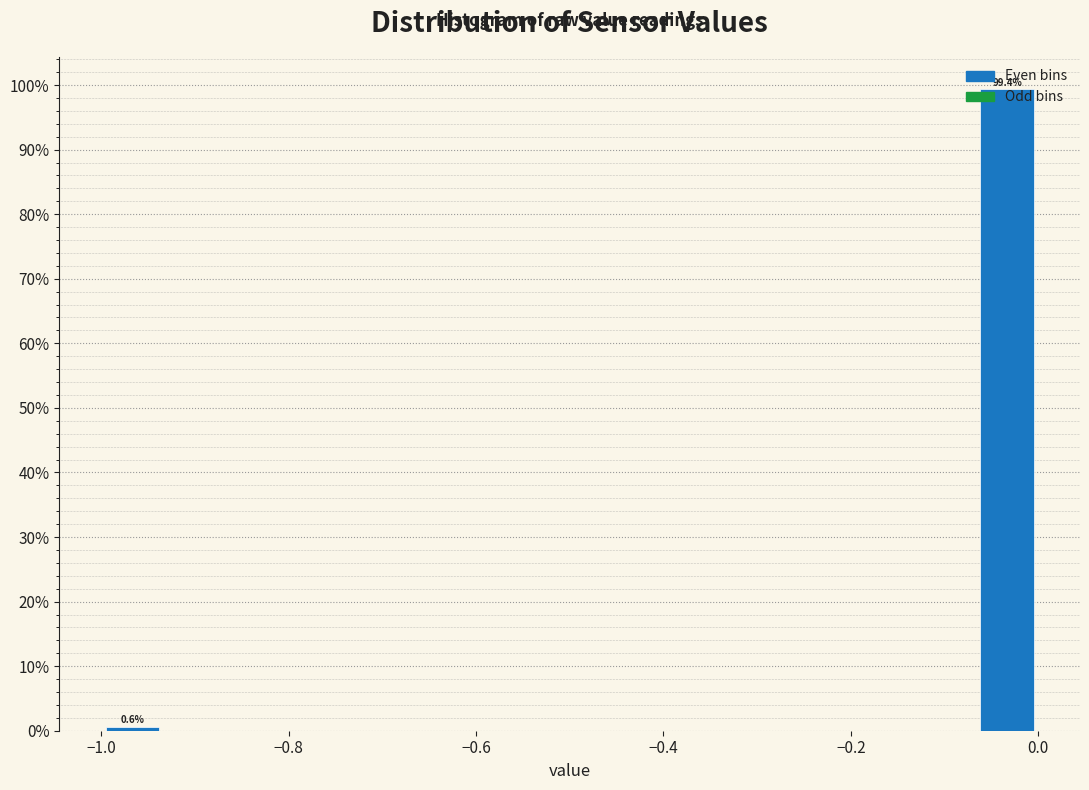

Around what value on the x-axis is the tallest bar? Give the approximate position of its centre, as read against the axis.

-0.04